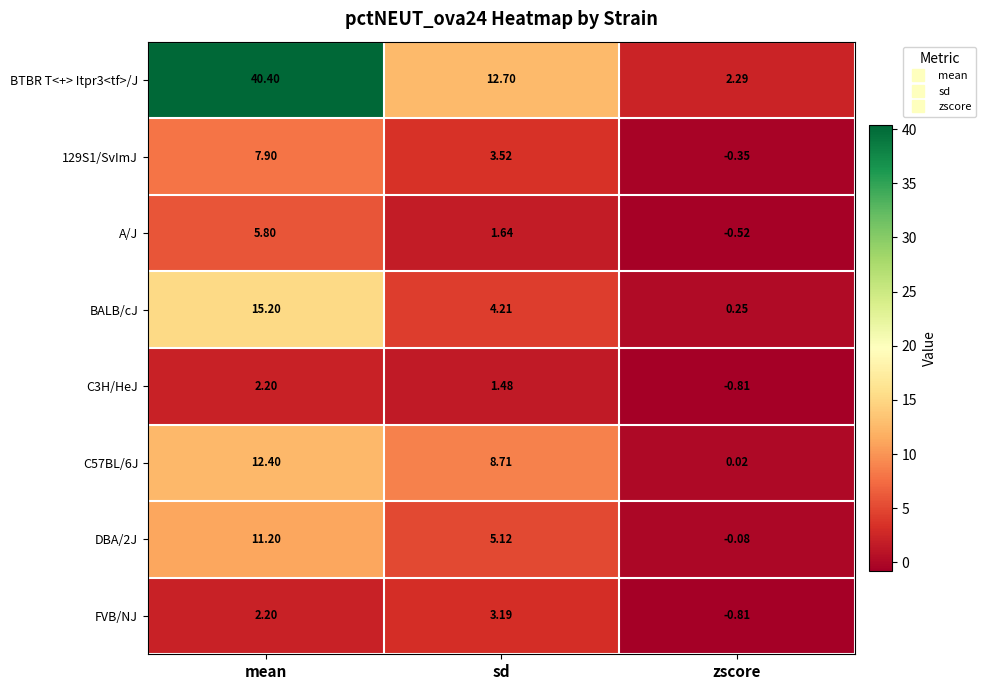

At which category is the sum across all series the highest?

mean